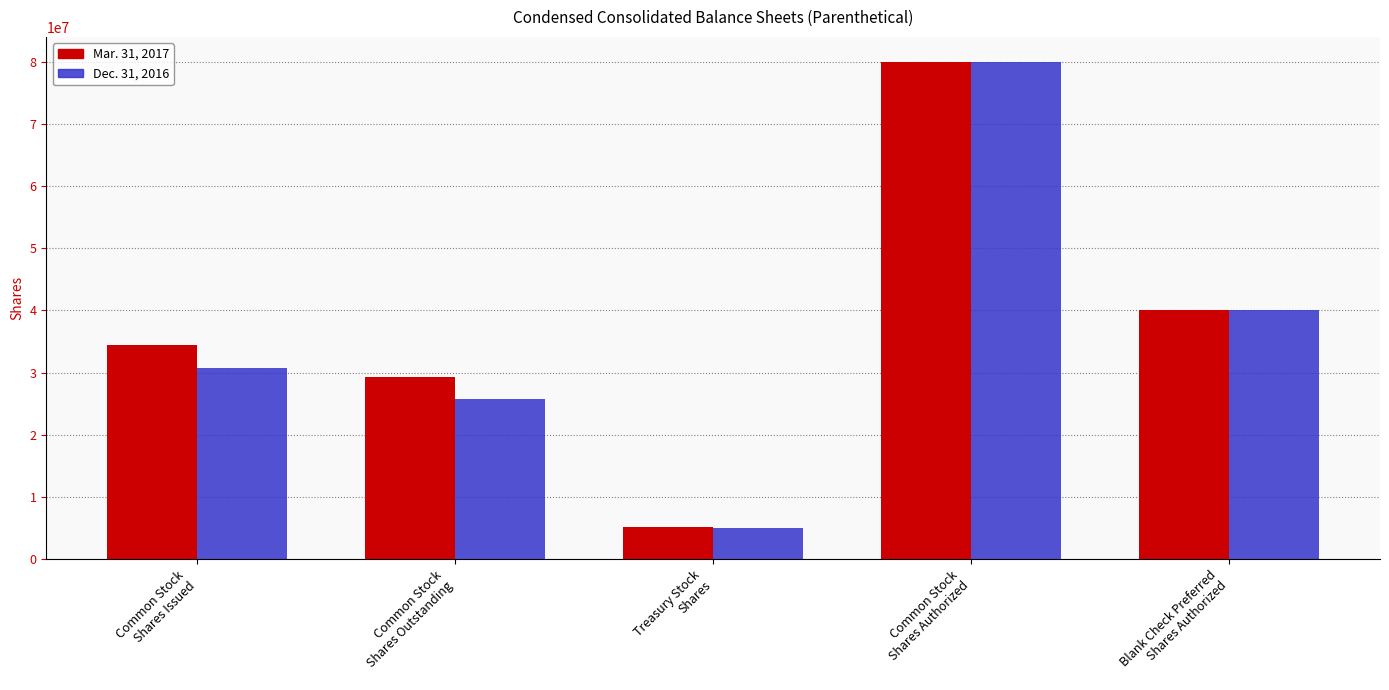

What is the total value across all series at Common Stock
Shares Authorized?

159999994